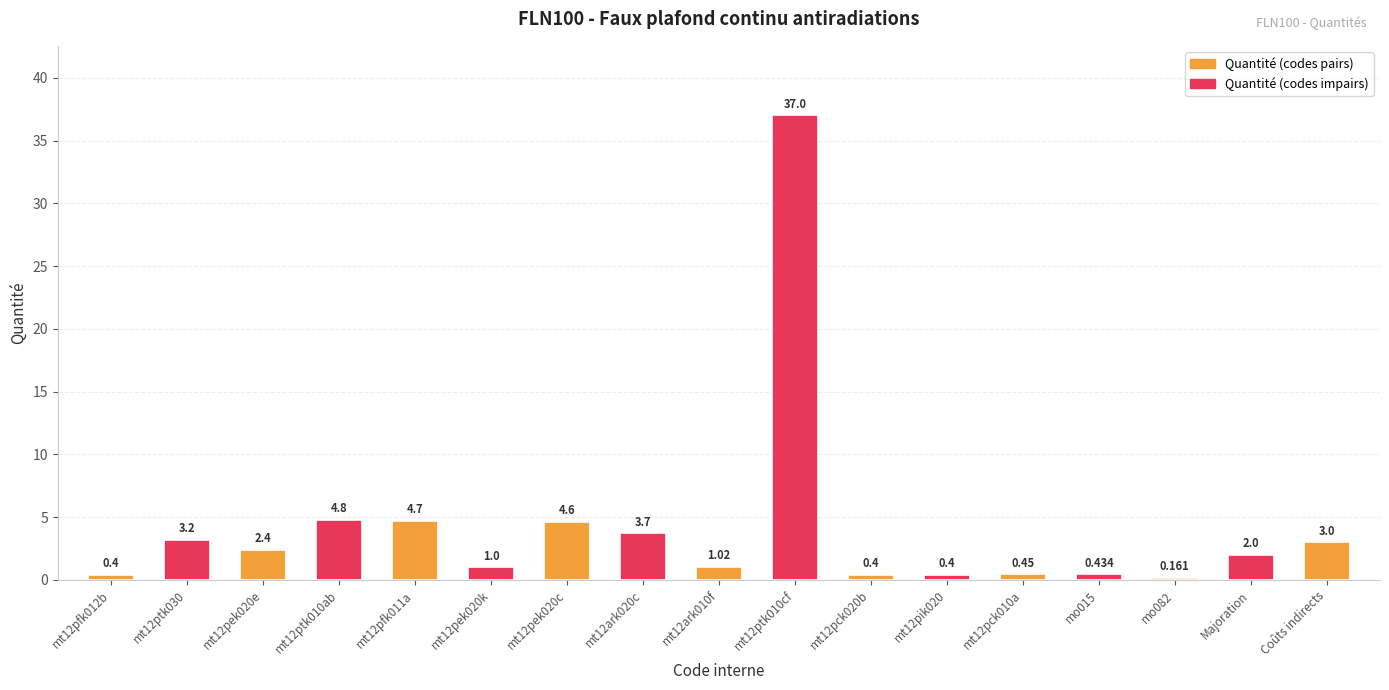

Does the chart contain any negative values?

No